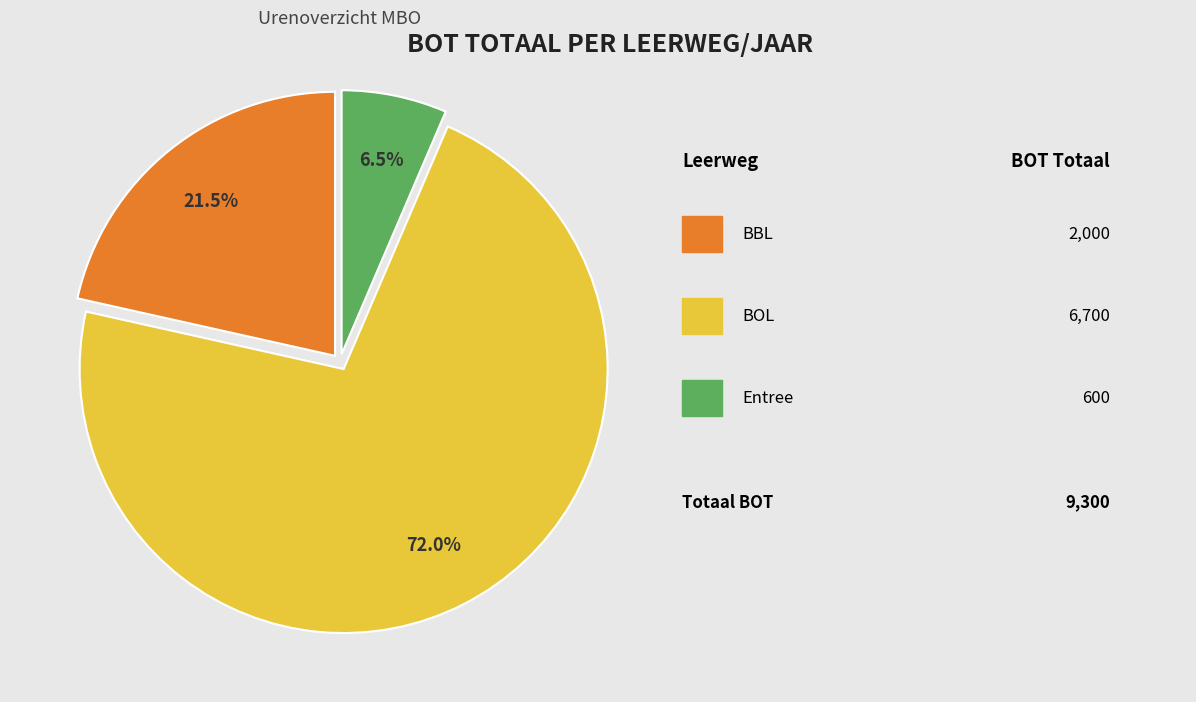

Does any single category account for the majority?

Yes